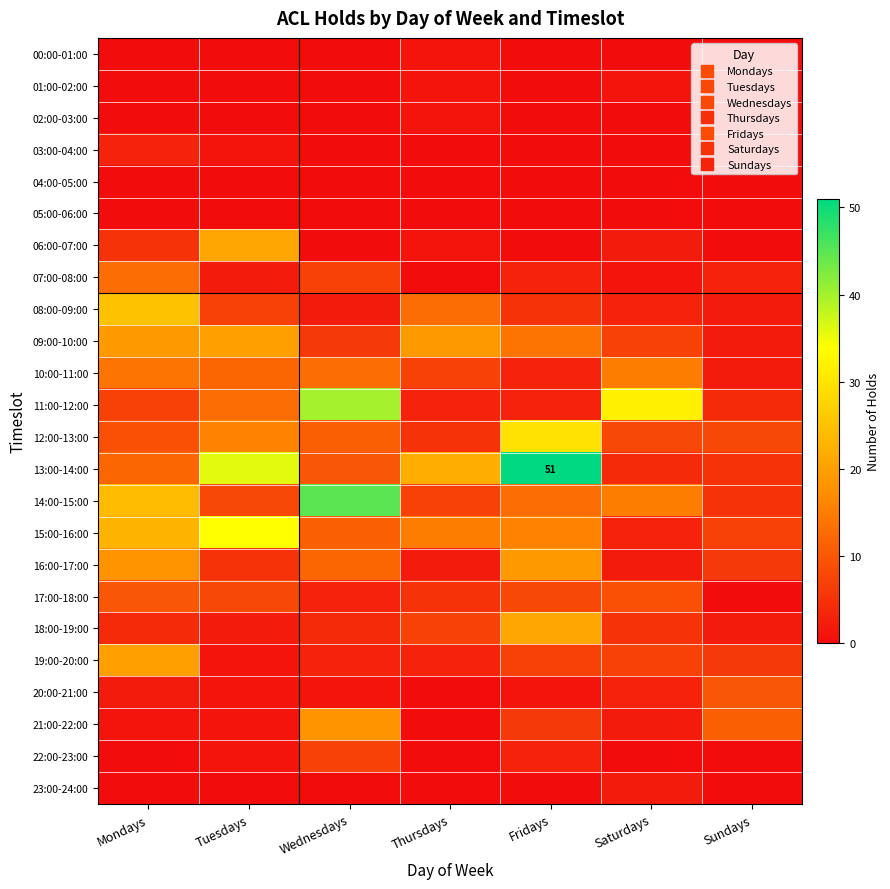

Is the value of 13:00-14:00 at Tuesdays greater than the value of 19:00-20:00 at Fridays?

Yes